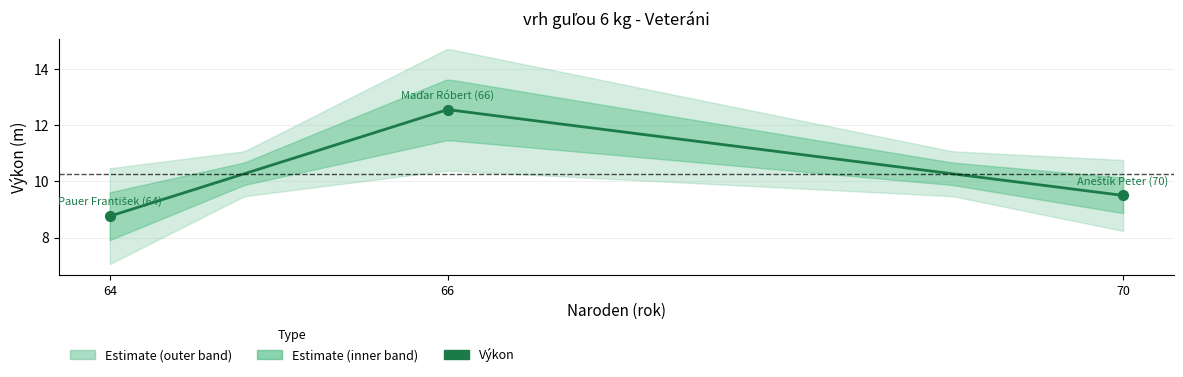

Between Maďar Róbert (66) and Pauer František (64), which is larger?

Maďar Róbert (66)